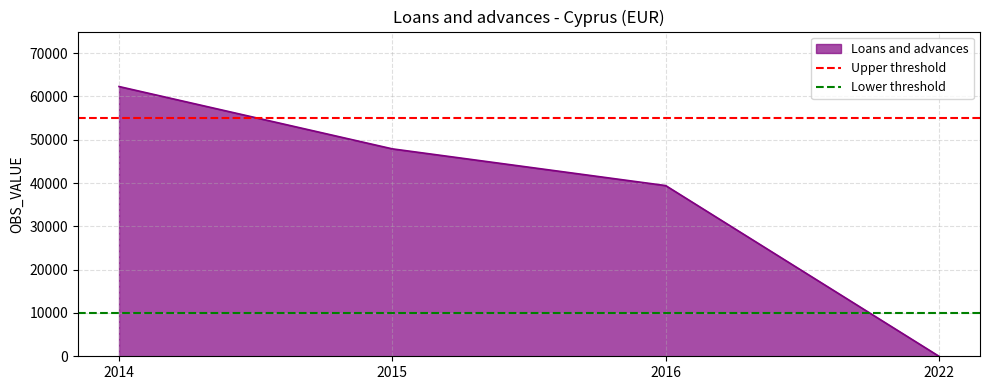

True or false: Loans and advances has more than 2 interior local peaks.

False